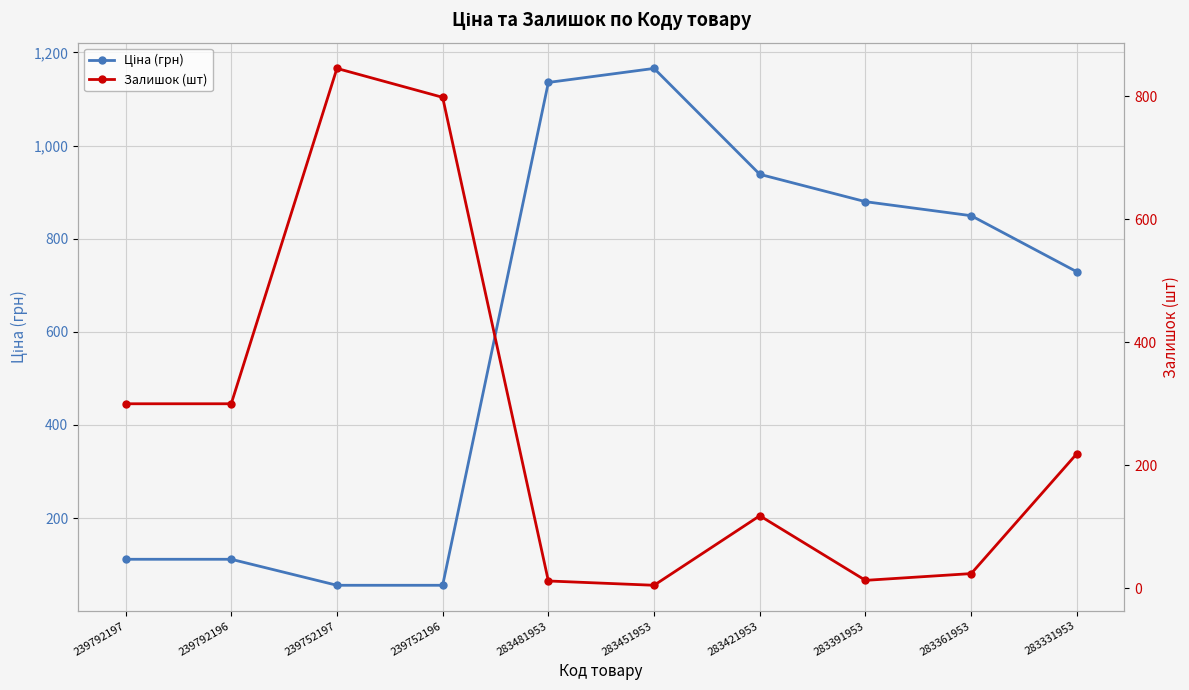

How many values in the Залишок (шт) series exceed 219?

4